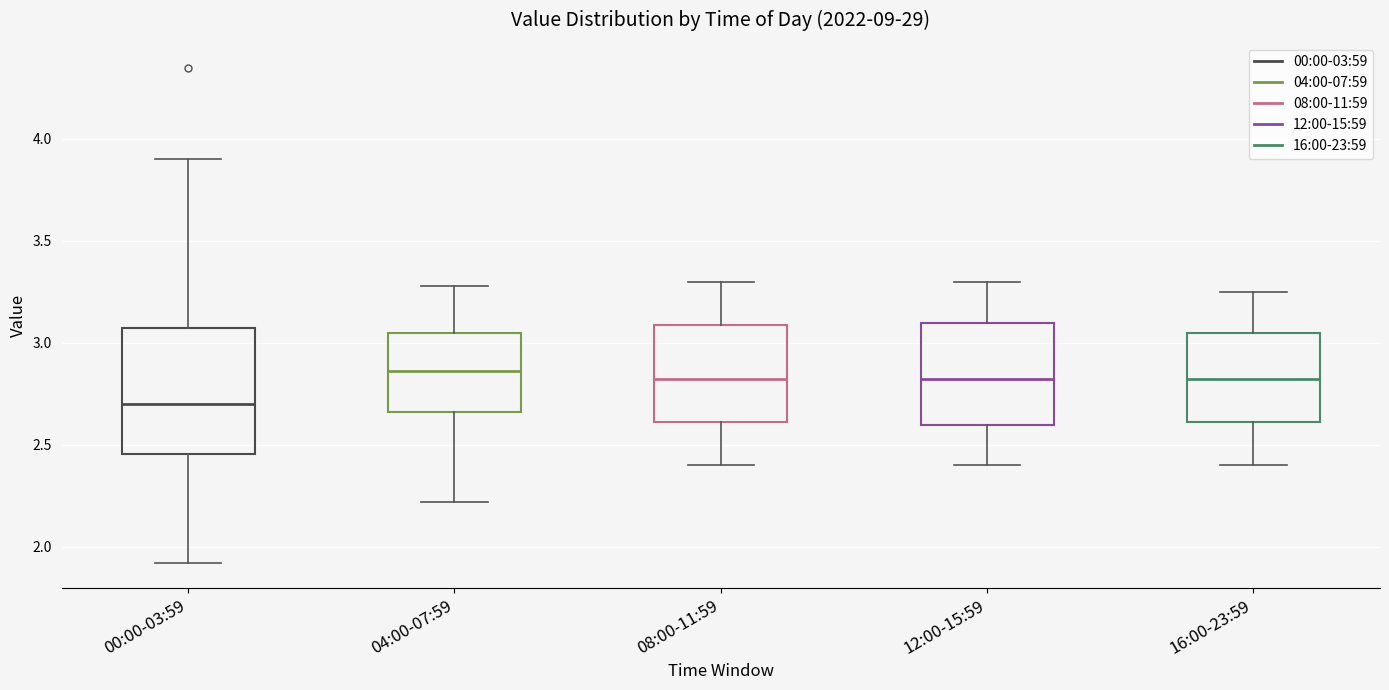

Reading left to right, transcribe this box plot: for each box, give where its median line is, the range the box spans, and where its two whiskers end, as read against the y-axis. The values are not printed on the chart, so give them approximately, as read against the axis.

00:00-03:59: median 2.70, box 2.45 to 3.05, whiskers 1.90 to 3.90
04:00-07:59: median 2.85, box 2.65 to 3.05, whiskers 2.20 to 3.30
08:00-11:59: median 2.85, box 2.60 to 3.10, whiskers 2.40 to 3.30
12:00-15:59: median 2.85, box 2.60 to 3.10, whiskers 2.40 to 3.30
16:00-23:59: median 2.85, box 2.60 to 3.05, whiskers 2.40 to 3.25